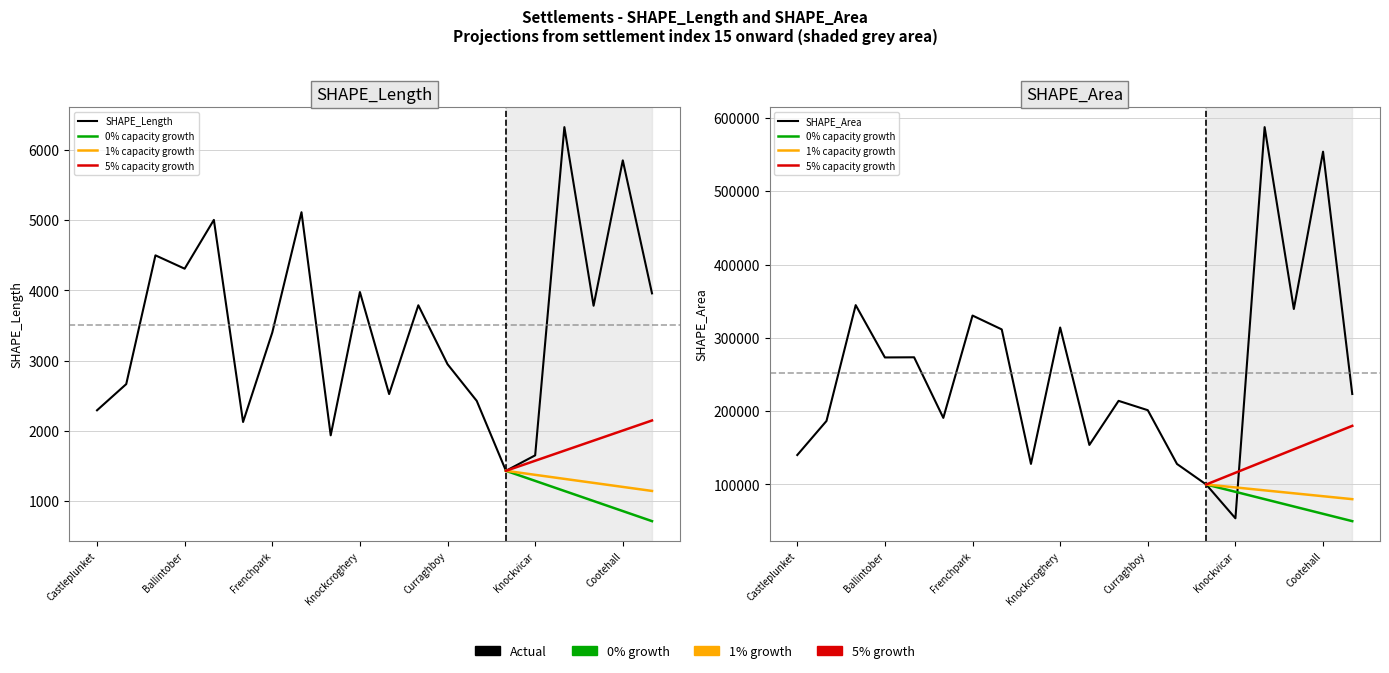

True or false: SHAPE_Length has a value of 4314.7 at Athleague.

False